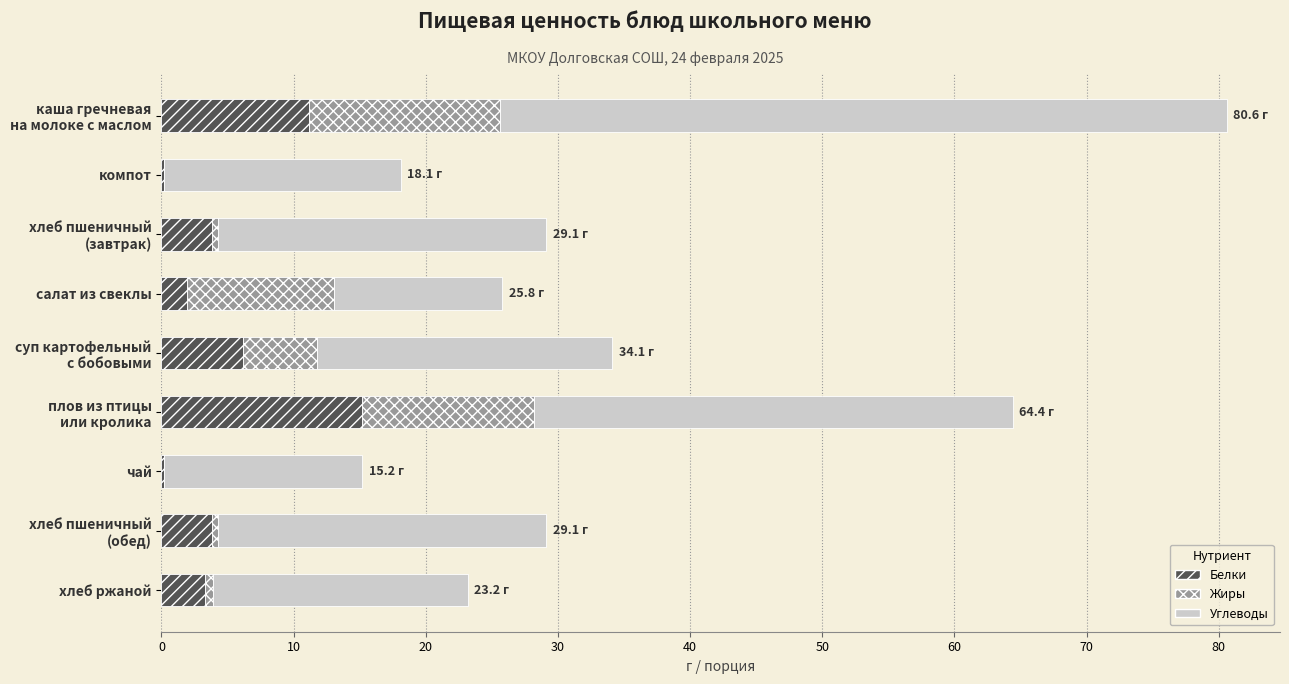

What is the highest value of the Белки series?

15.2